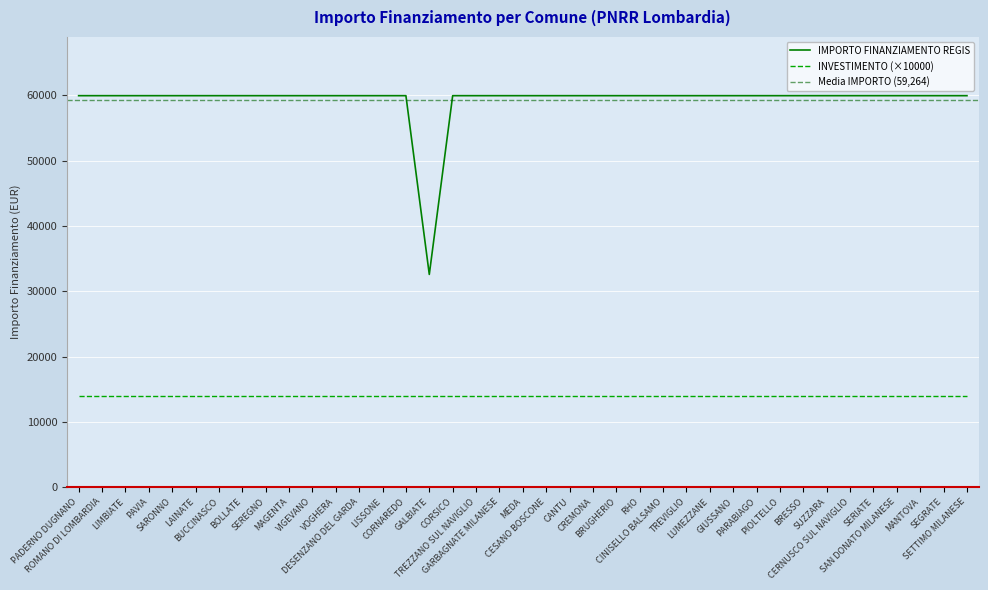

True or false: there are more than 1 points higher than both neighbors.

False